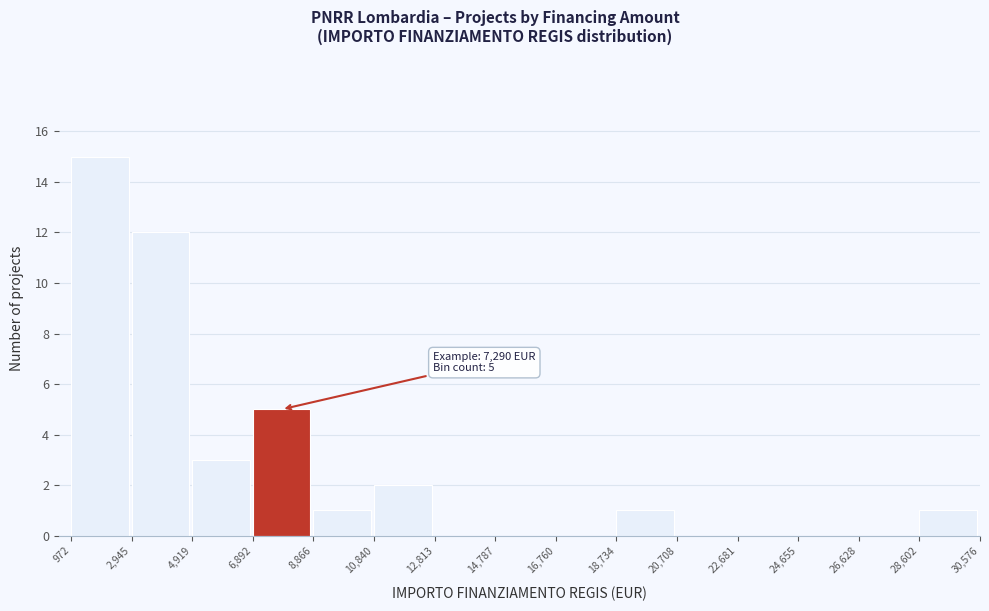

Which range on the x-axis has the tallest bar?

972 to 2,945